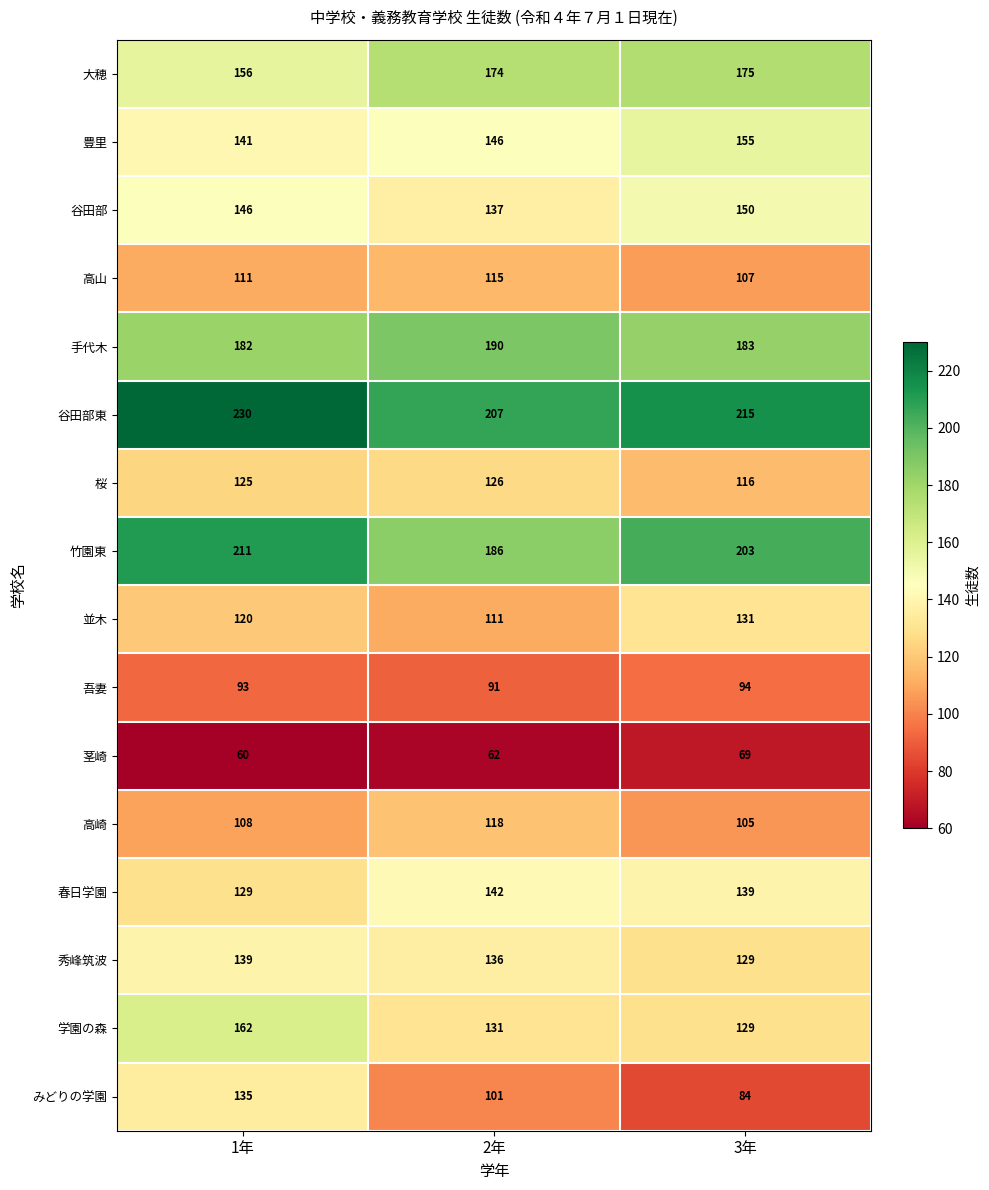

Count the 高山 values in the range 107 to 115.

3